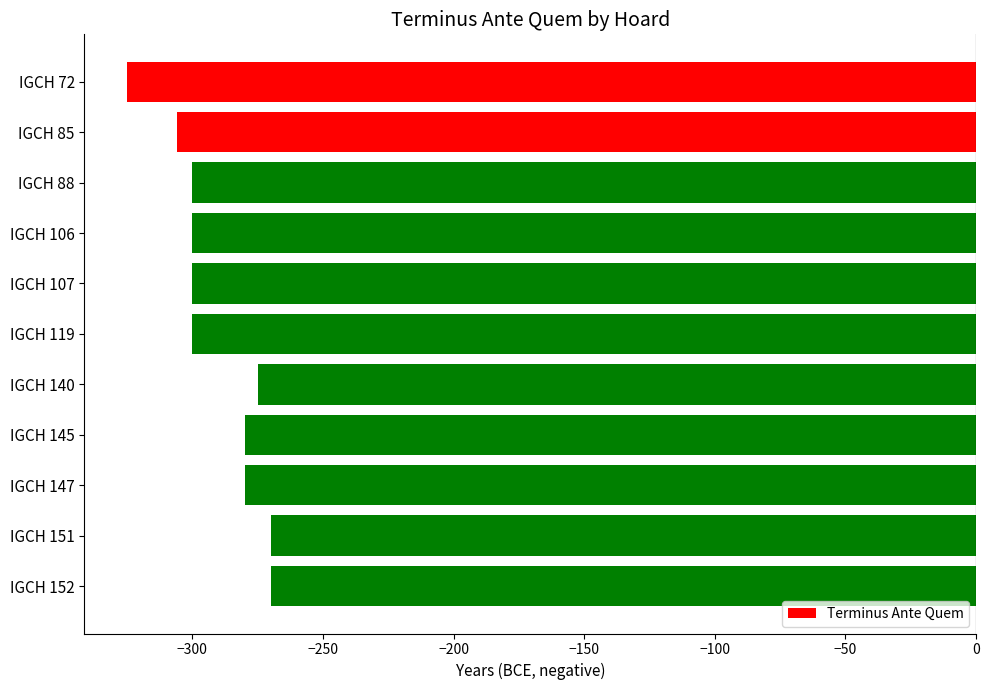

Are the bars grouped side by side (vs. stacked)?

No